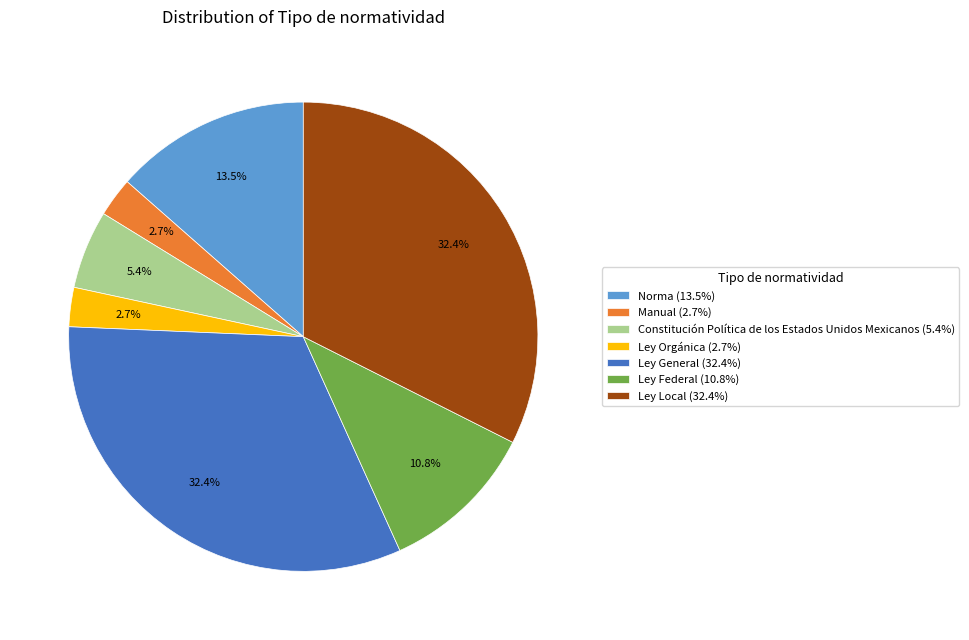

What percentage is NOT represented by Ley Orgánica?

97.3%